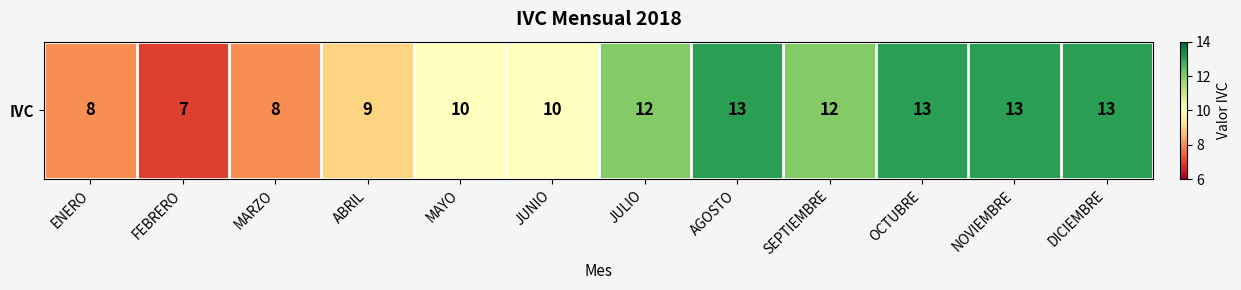

At which category does the chart reach its peak across all series?

AGOSTO